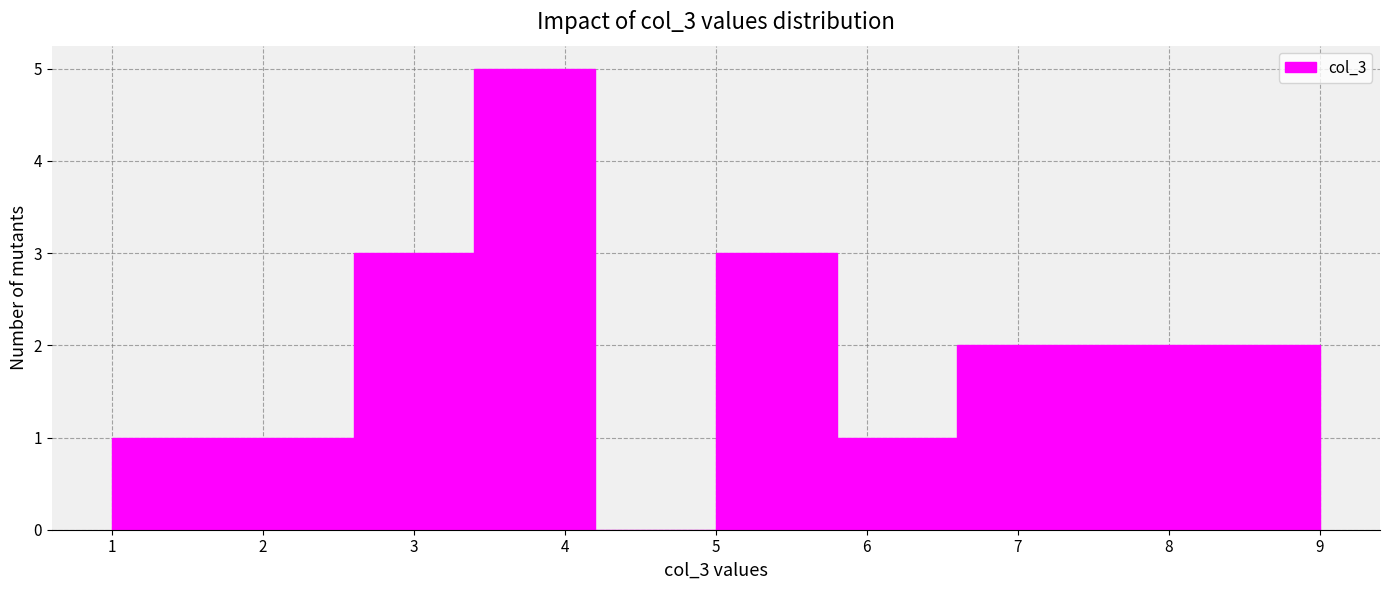

What is the height of the bar covering 7.4 to 8.2 on the x-axis? The values are not printed on the chart, so give them approximately, as read against the axis.

2